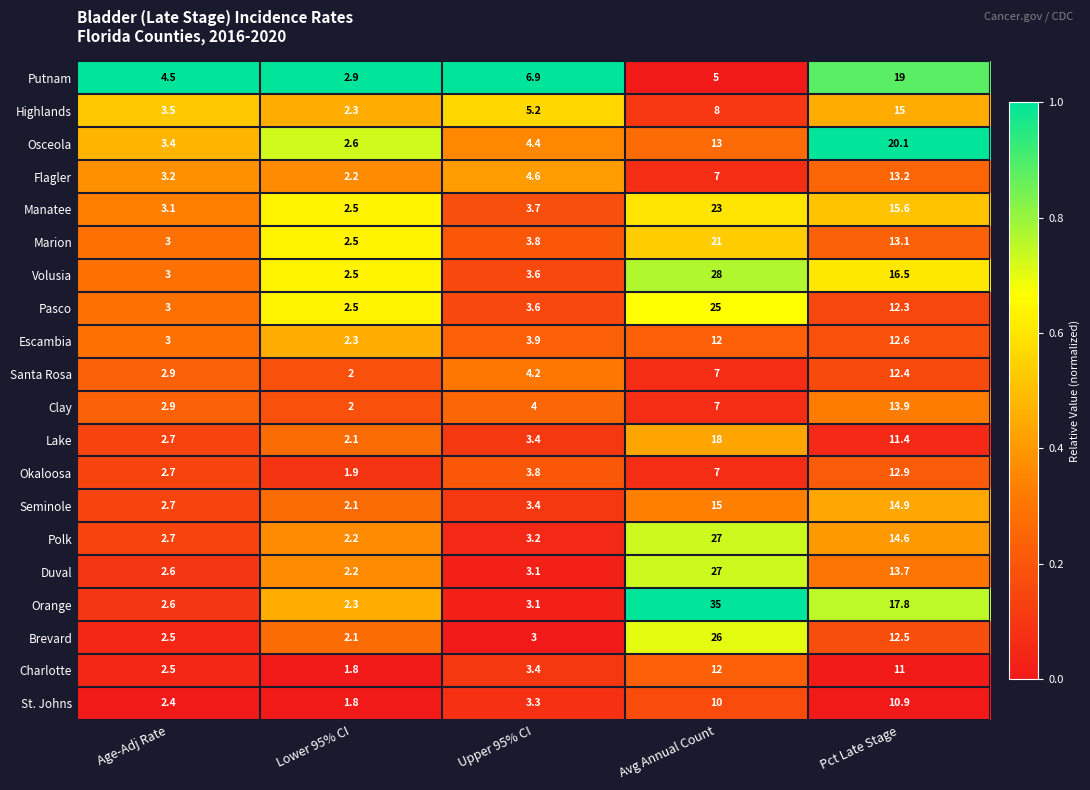

At which category does the chart reach its peak across all series?

Avg Annual Count